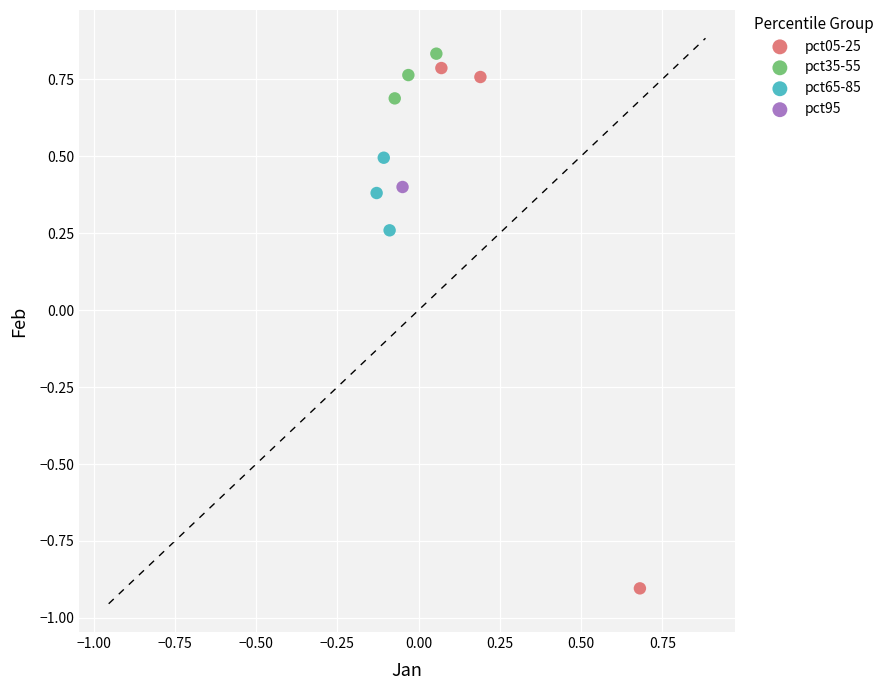

Which series contains the lowest Y value?

pct05-25